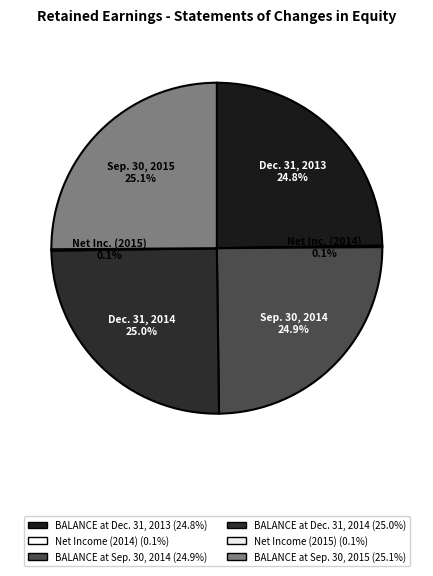

How many slices are in this pie chart?

6